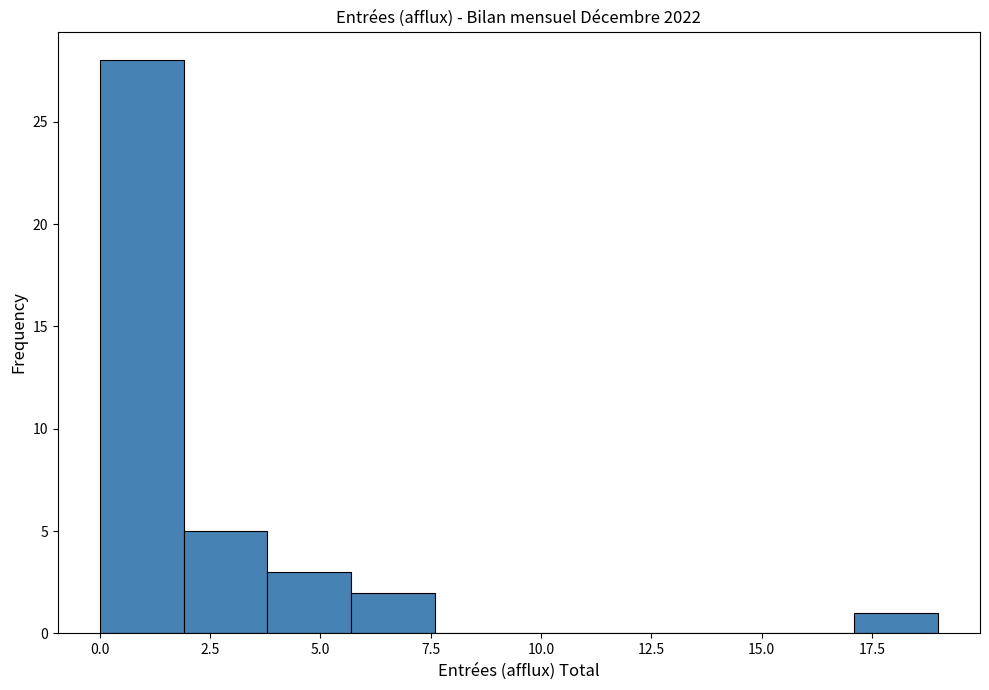

Read against the x-axis, roughly where is the centre of the tallest bar?

1.0